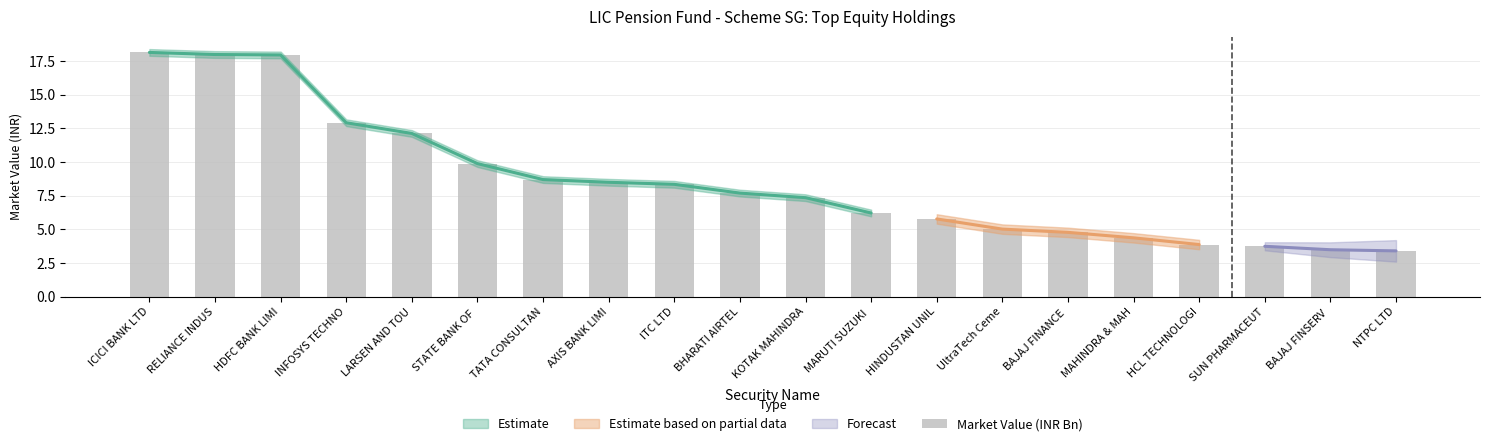

The value at HINDUSTAN UNIL is 5.8. True or false?

True